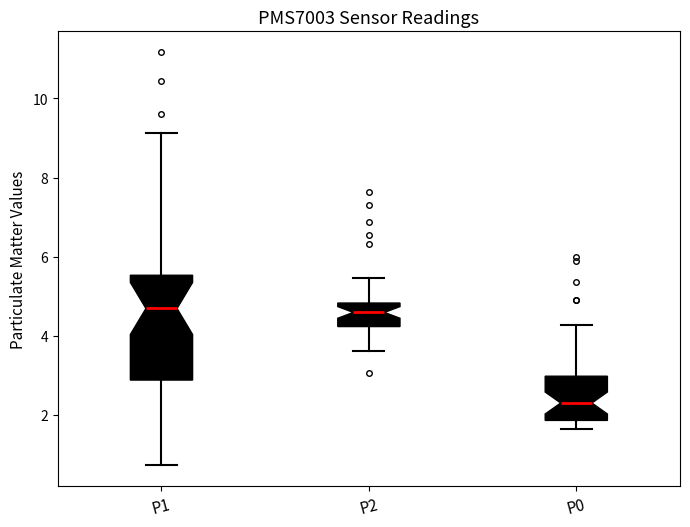

Comparing the boxes themselves (not the whiskers), which one is the tallest?

P1